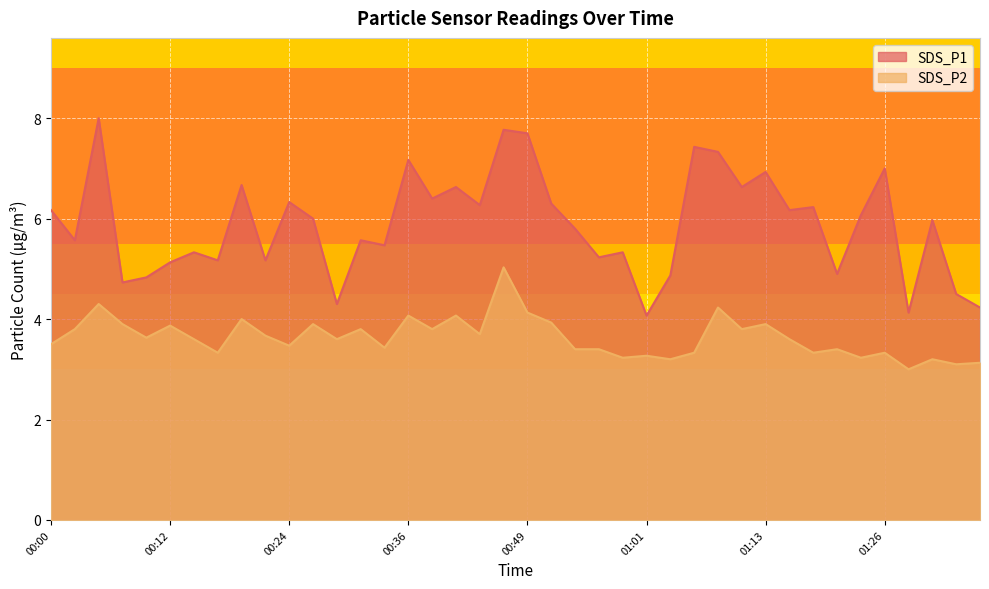

What is the spread (max minus min) of values at 01:31?

2.8